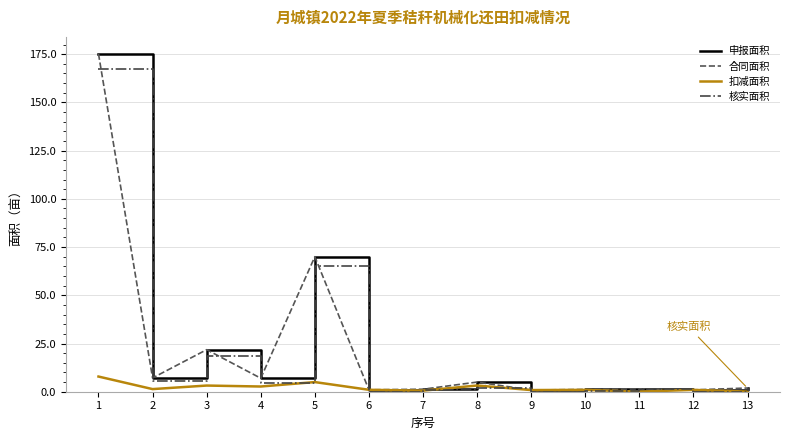

Where is the first local minimum for 申报面积?

2